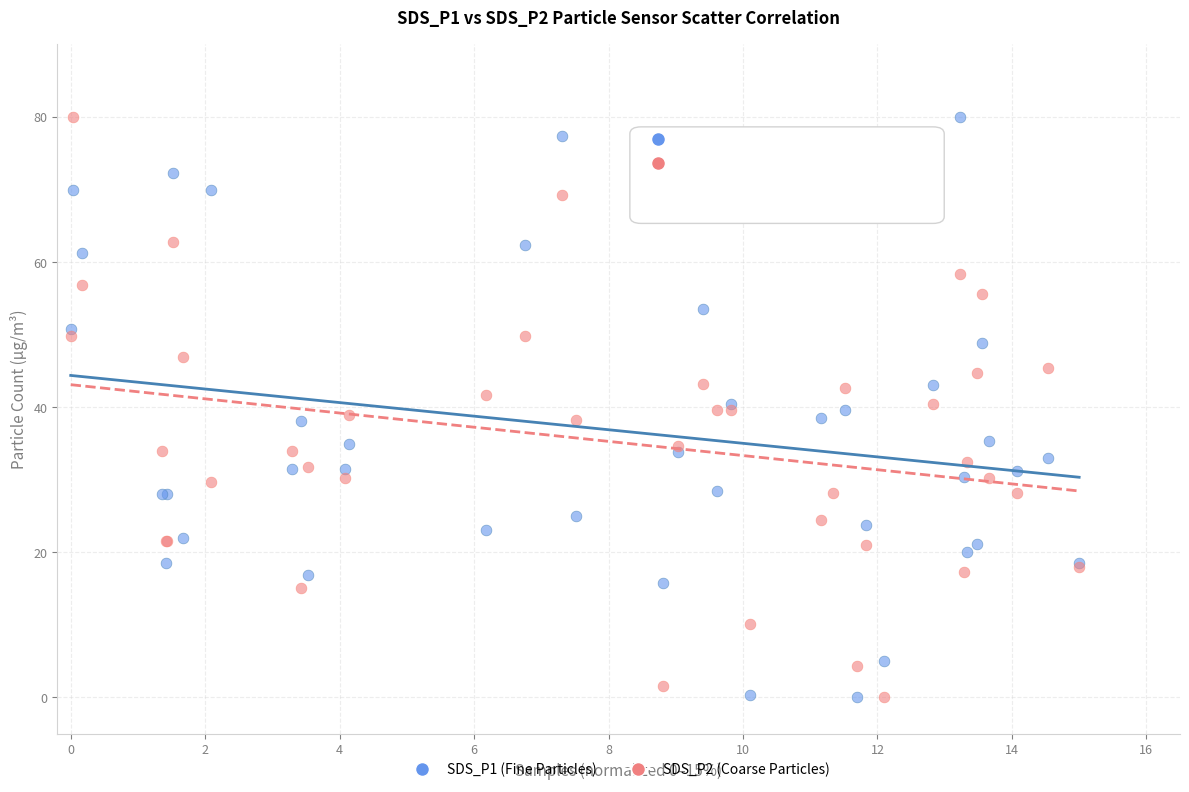

What is the X range (max minus min) for the scatter plot?

15.0